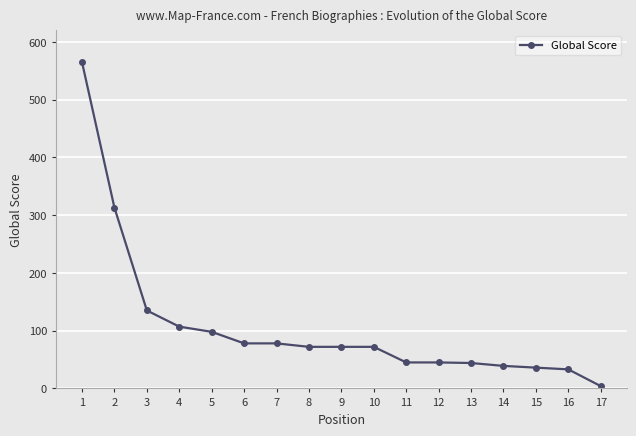

What is the difference between the second highest and minimum values?

309